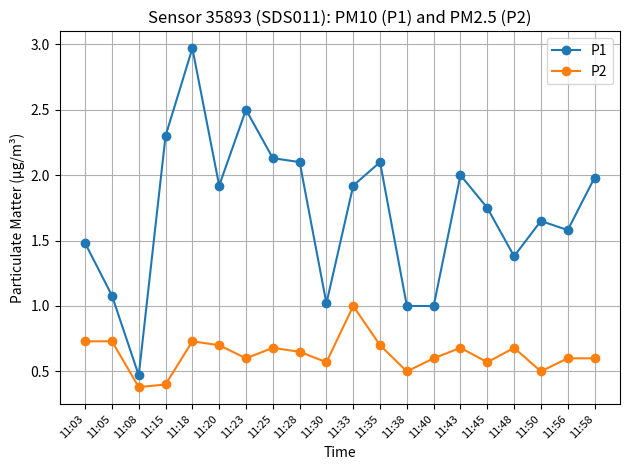

Does the chart display data point markers on the line(s)?

Yes